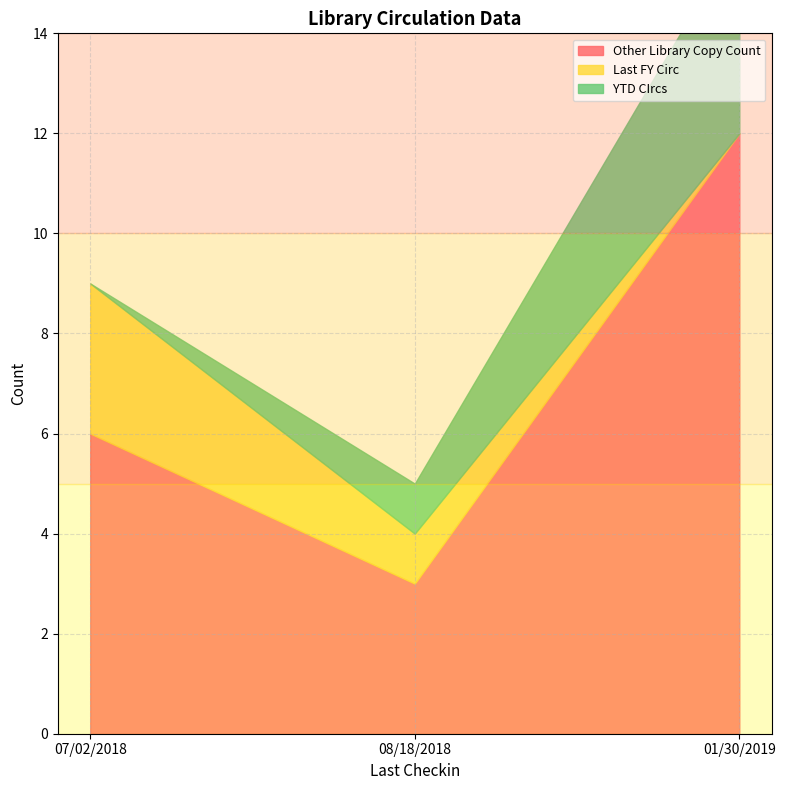

Which series has the largest range (max minus min)?

Other Library Copy Count